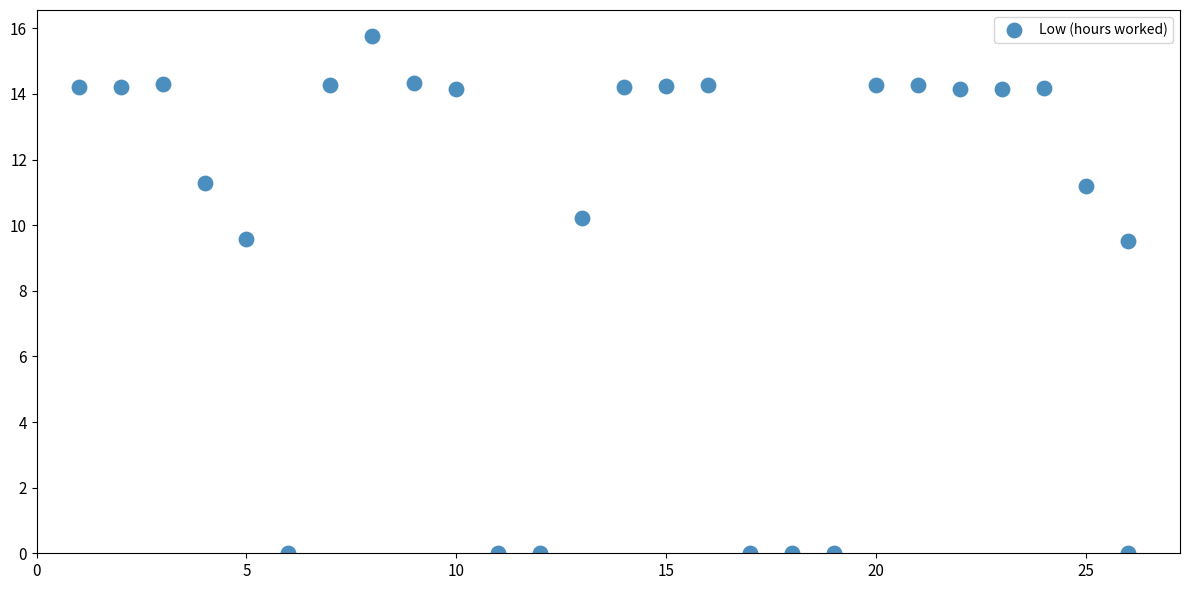

What is the range of Y values (max minus min)?

15.8